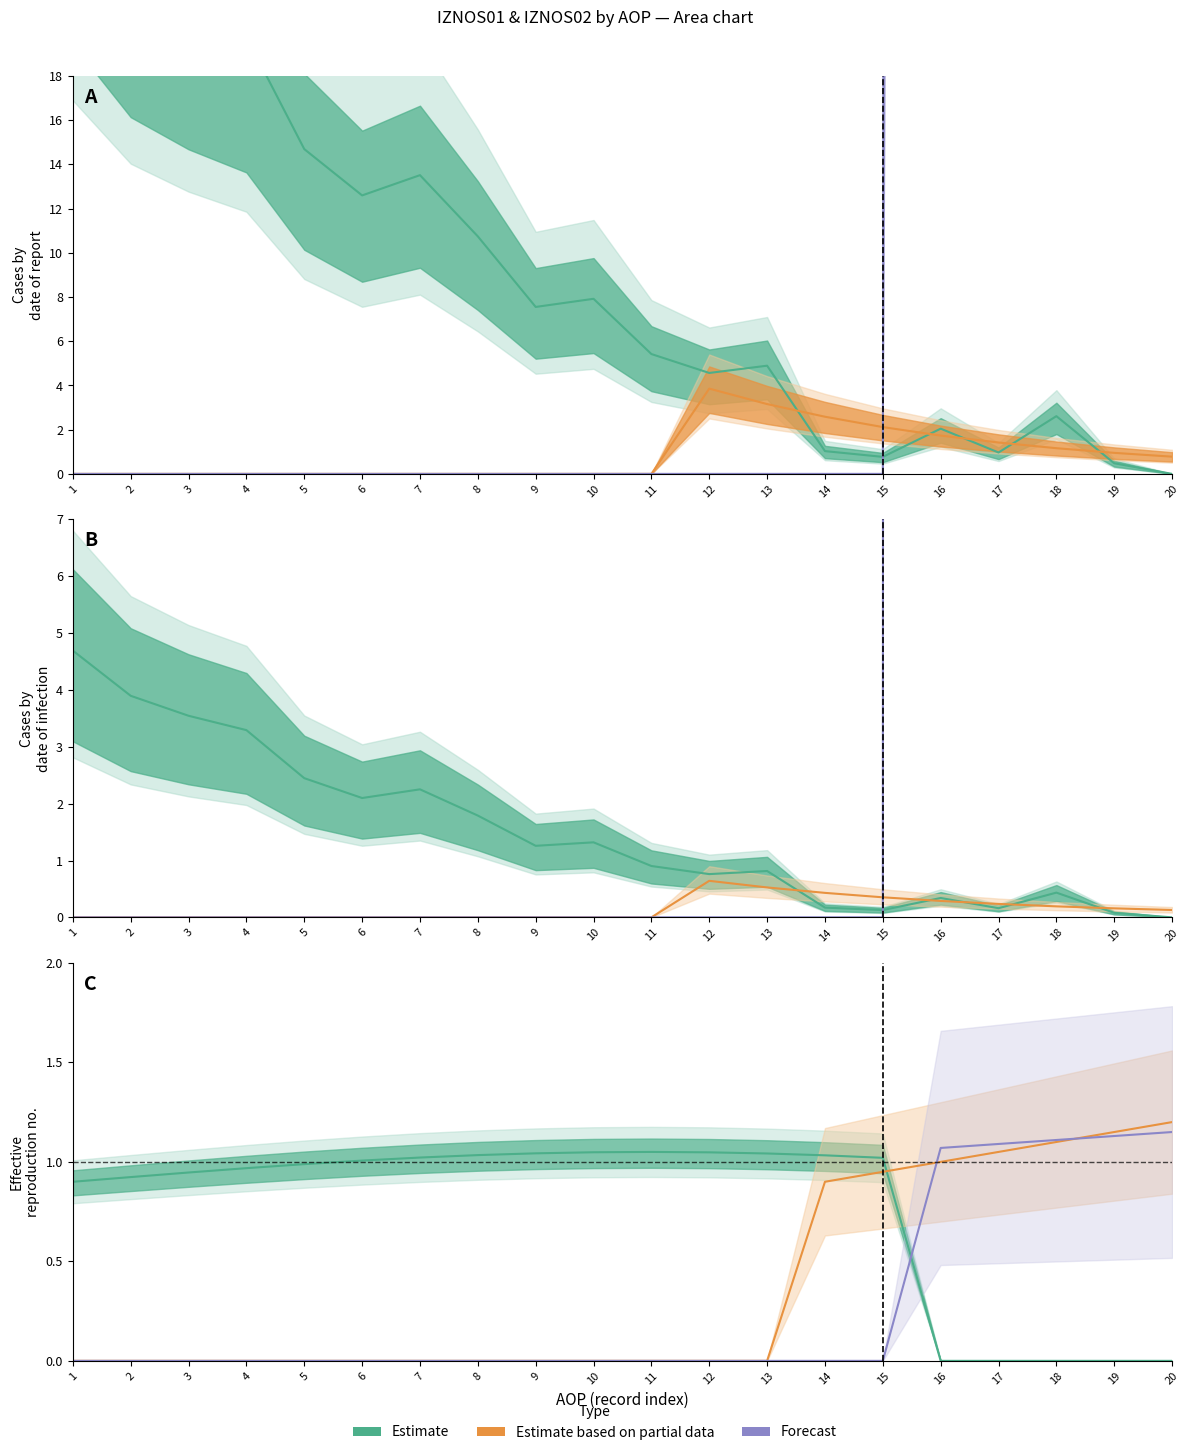

At which label does Estimate based on partial data reach its peak?

20